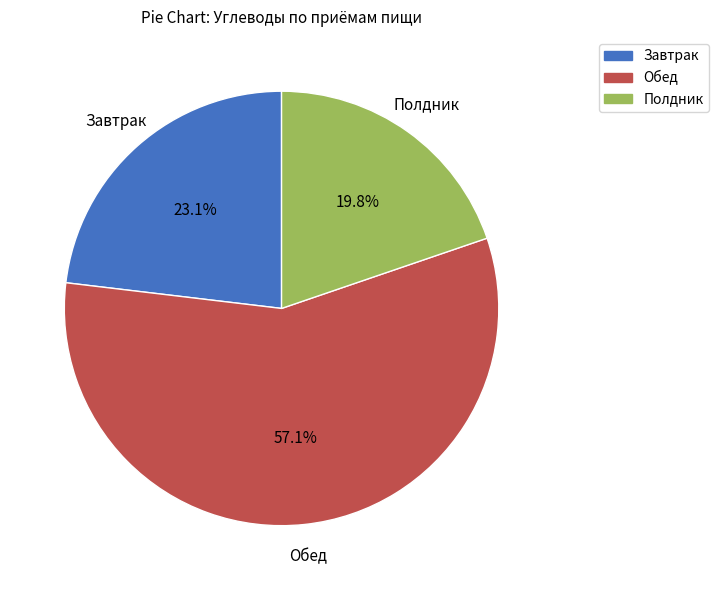

True or false: Обед accounts for 46% of the total.

False